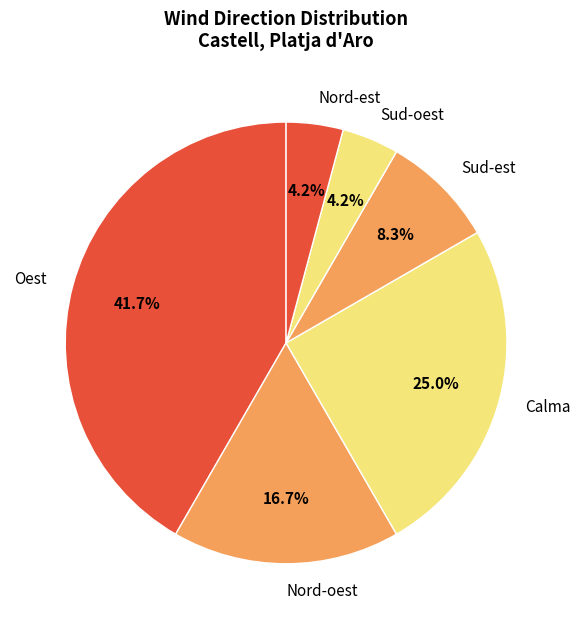

Does any single category account for the majority?

No